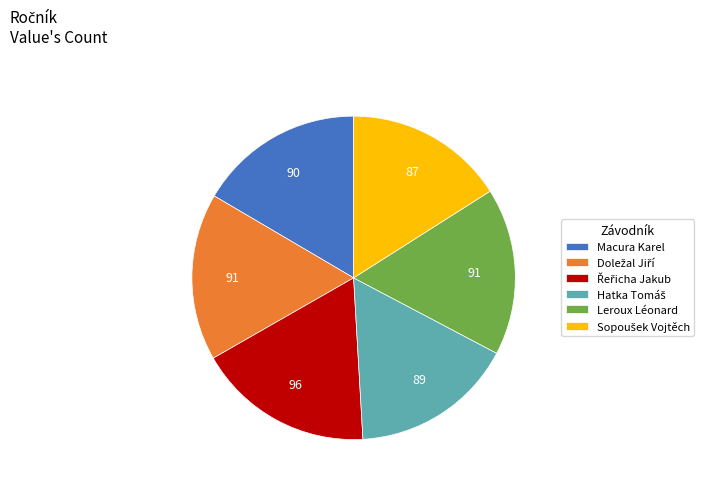

Is there any slice that represents more than half of the pie?

No